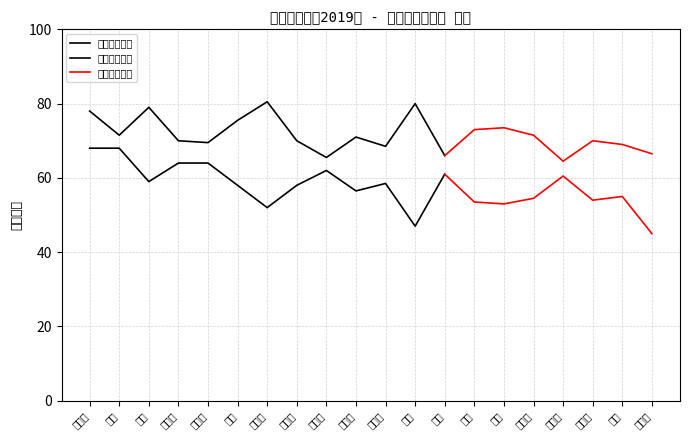

Where is the first local minimum?

占英